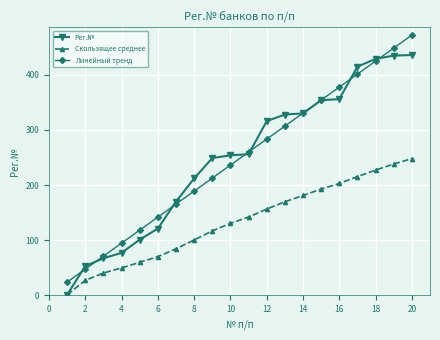

At how many categories does at least one series exceed 108?

16